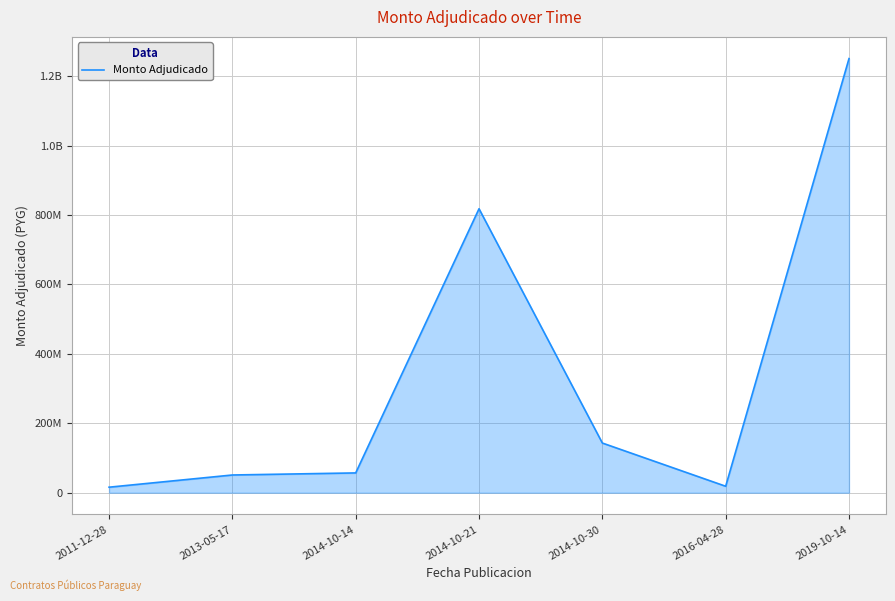

Rank the categories by value from lowest to highest.

2011-12-28, 2016-04-28, 2013-05-17, 2014-10-14, 2014-10-30, 2014-10-21, 2019-10-14